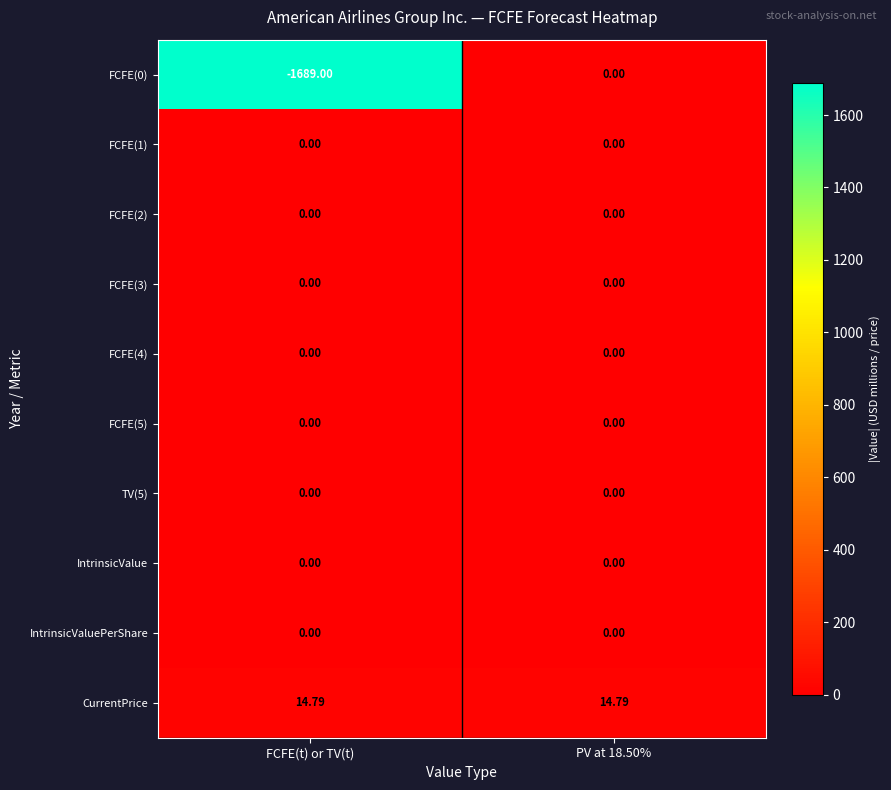

Which category has the lowest value across all series?

FCFE(t) or TV(t)